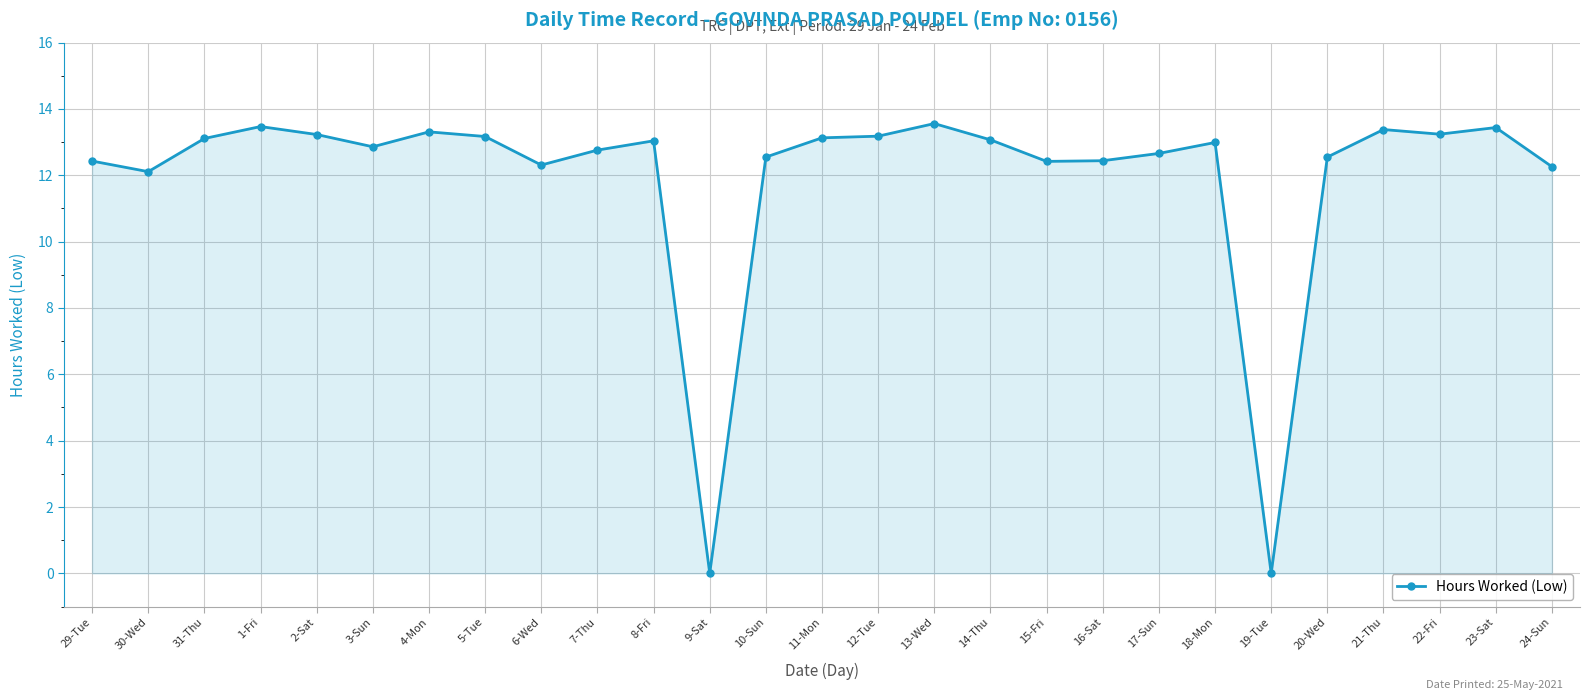

What is the difference between the maximum and minimum values?

13.6